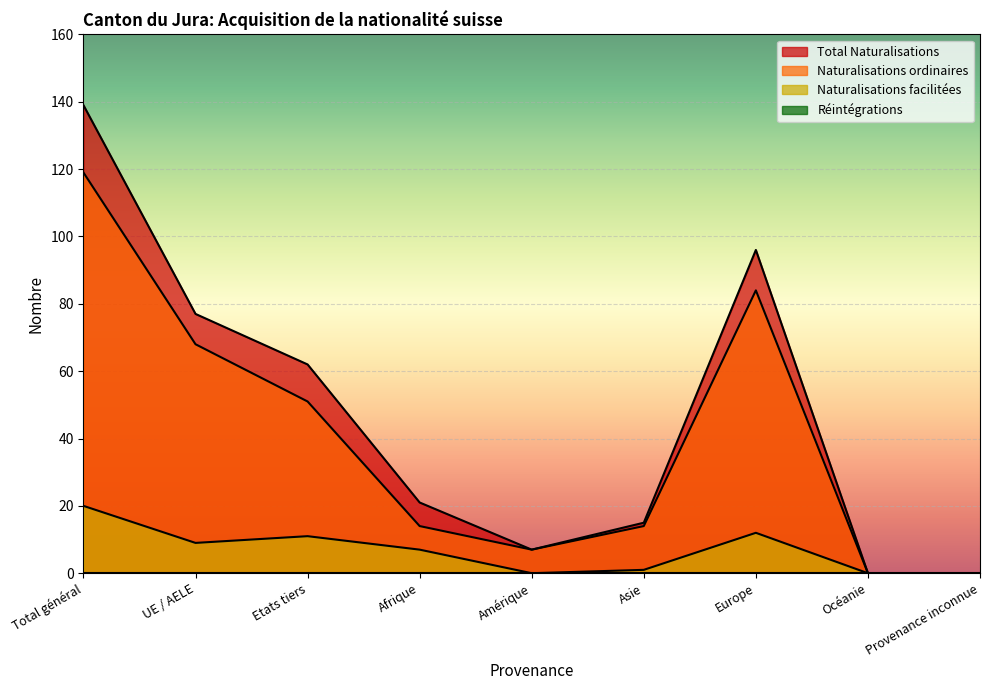

In Naturalisations ordinaires, how many points are lower than both neighbors (excluding endpoints)?

1